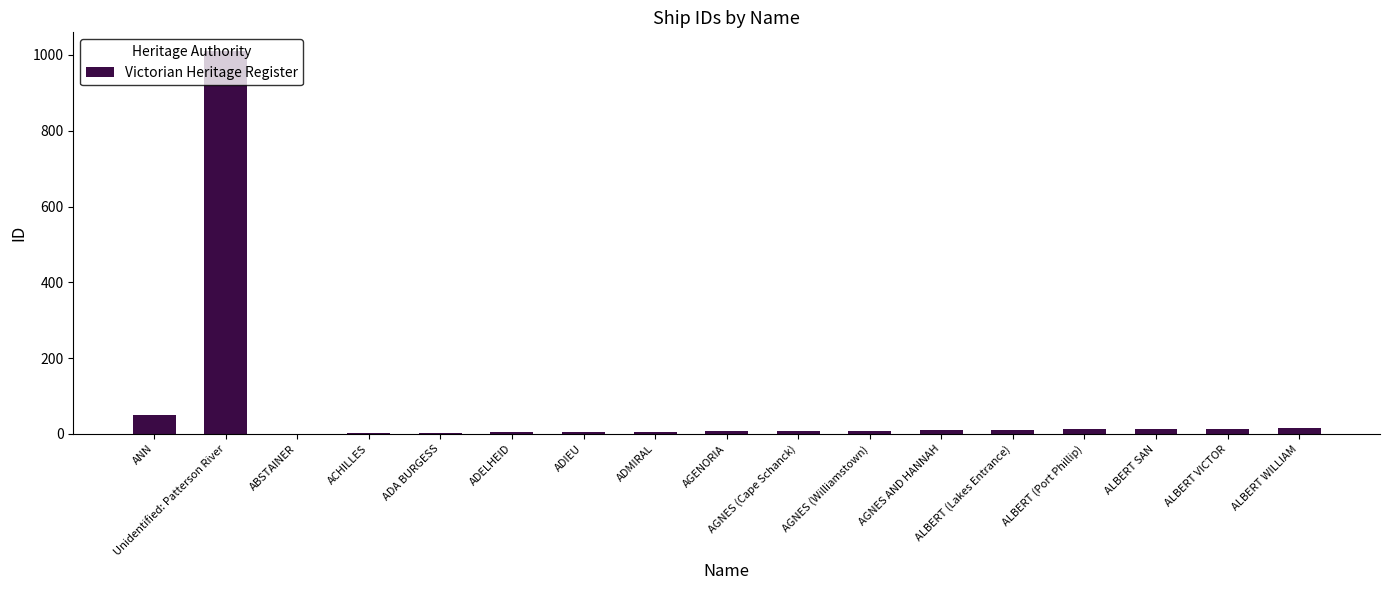

What is the change in value from AGNES (Williamstown) to ALBERT SAN?

+4